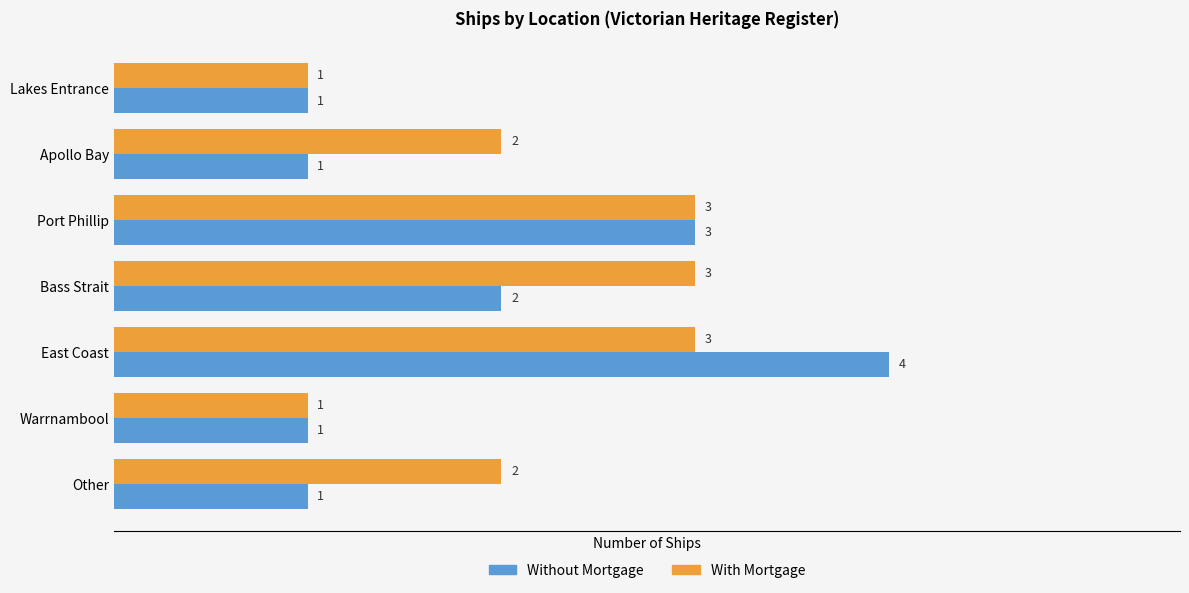

The value of With Mortgage at Warrnambool is 0. True or false?

False